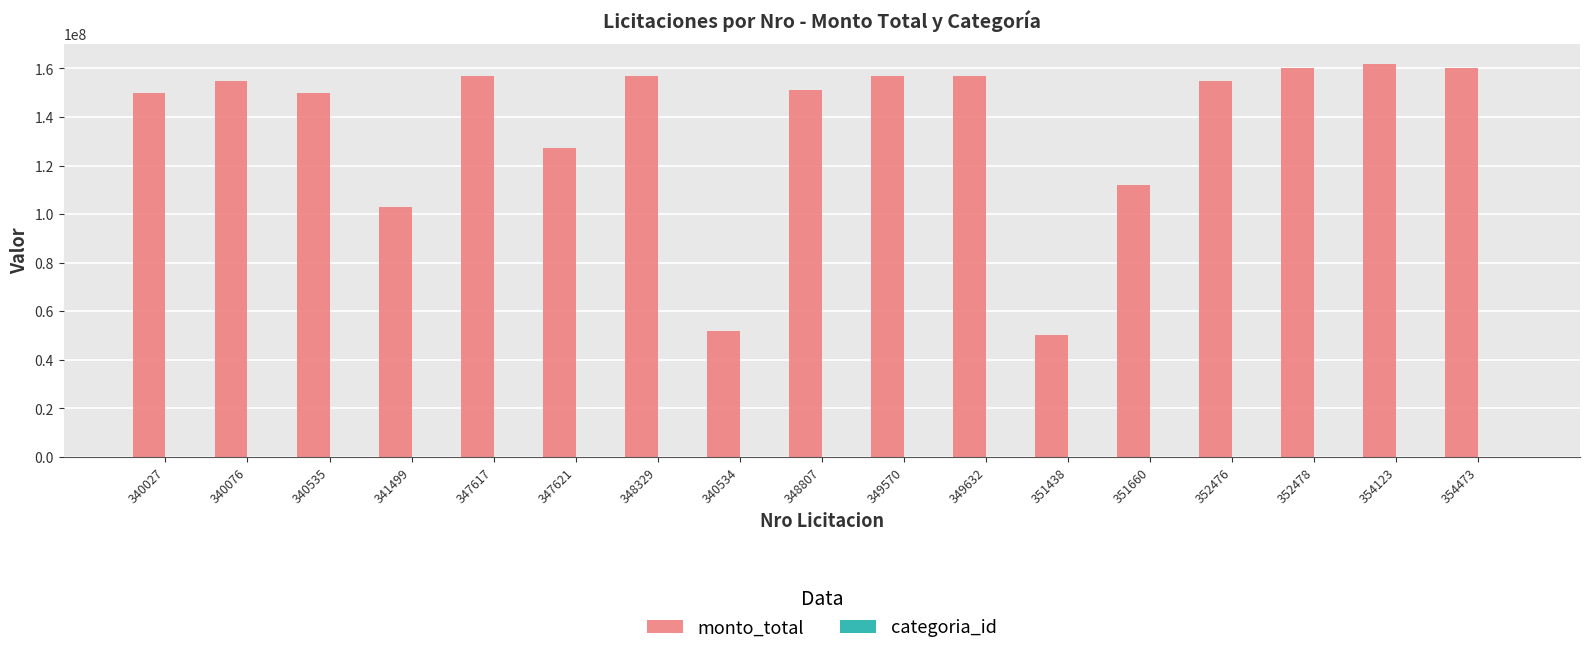

Which series has the largest total across all categories?

monto_total